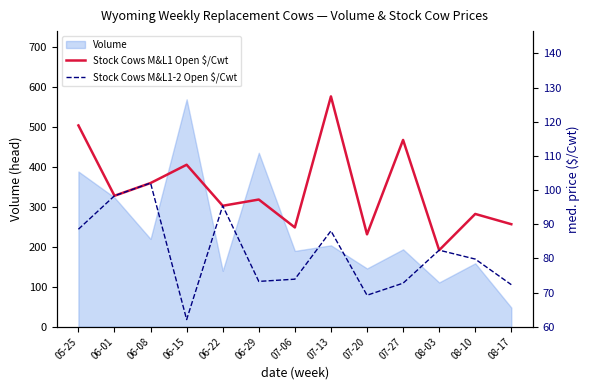

Which category has the highest value in the Volume series?

06-15